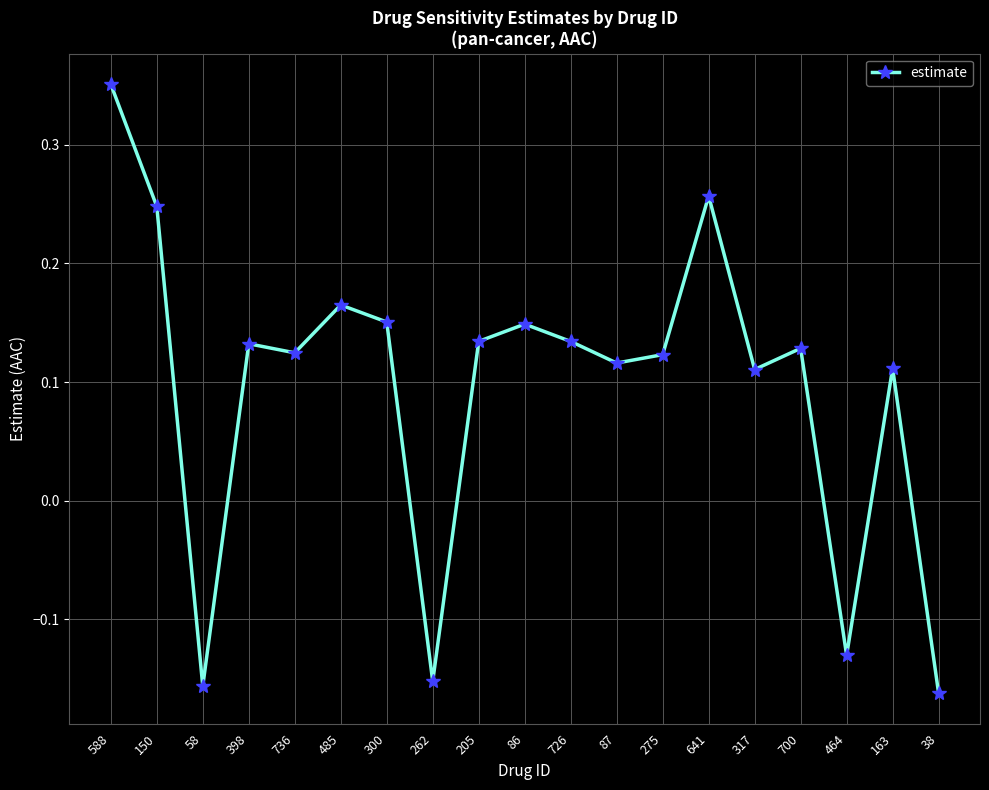

The value at 38 is -0.1. True or false?

False